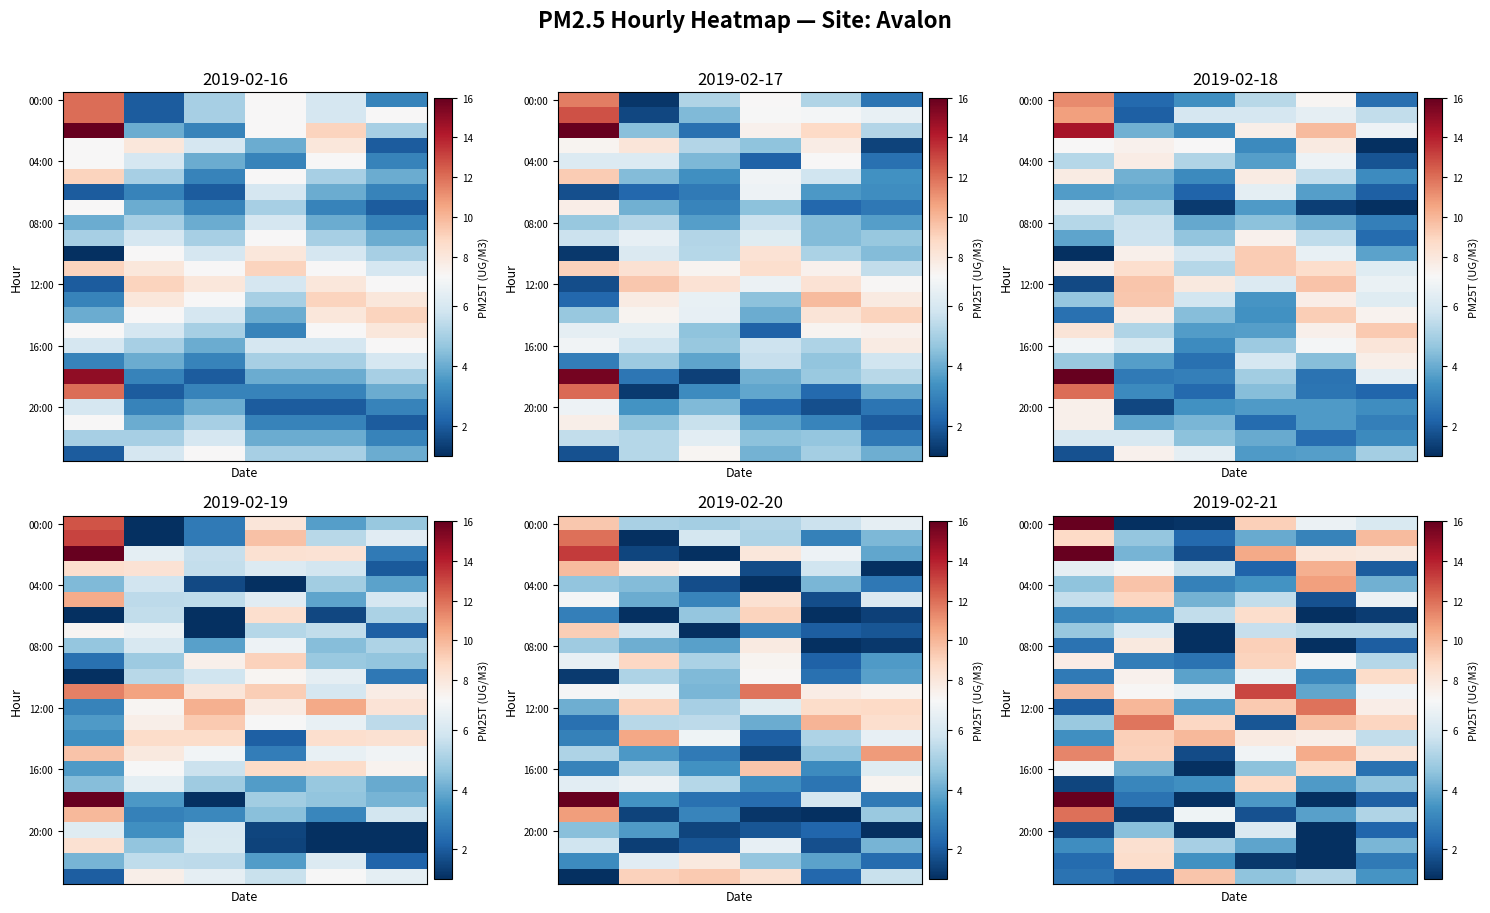

Count the number of categories in the chart.

6